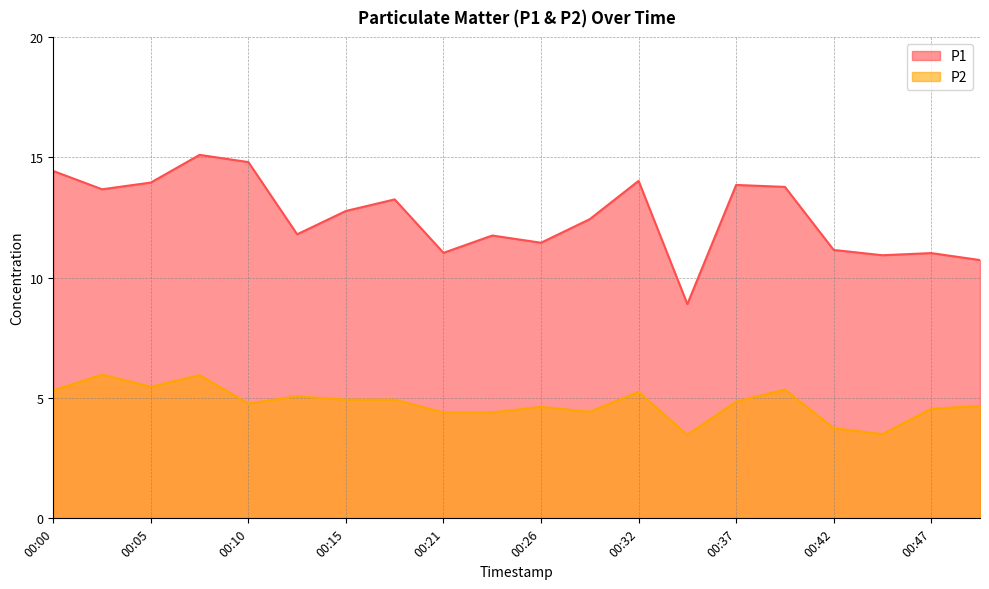

At which category does the chart reach its peak across all series?

00:07